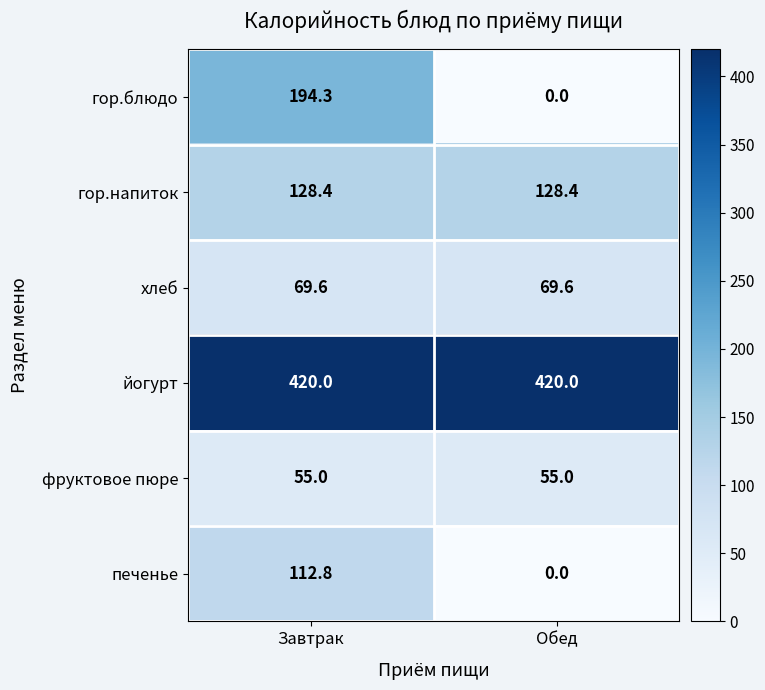

Count the number of categories in the chart.

2